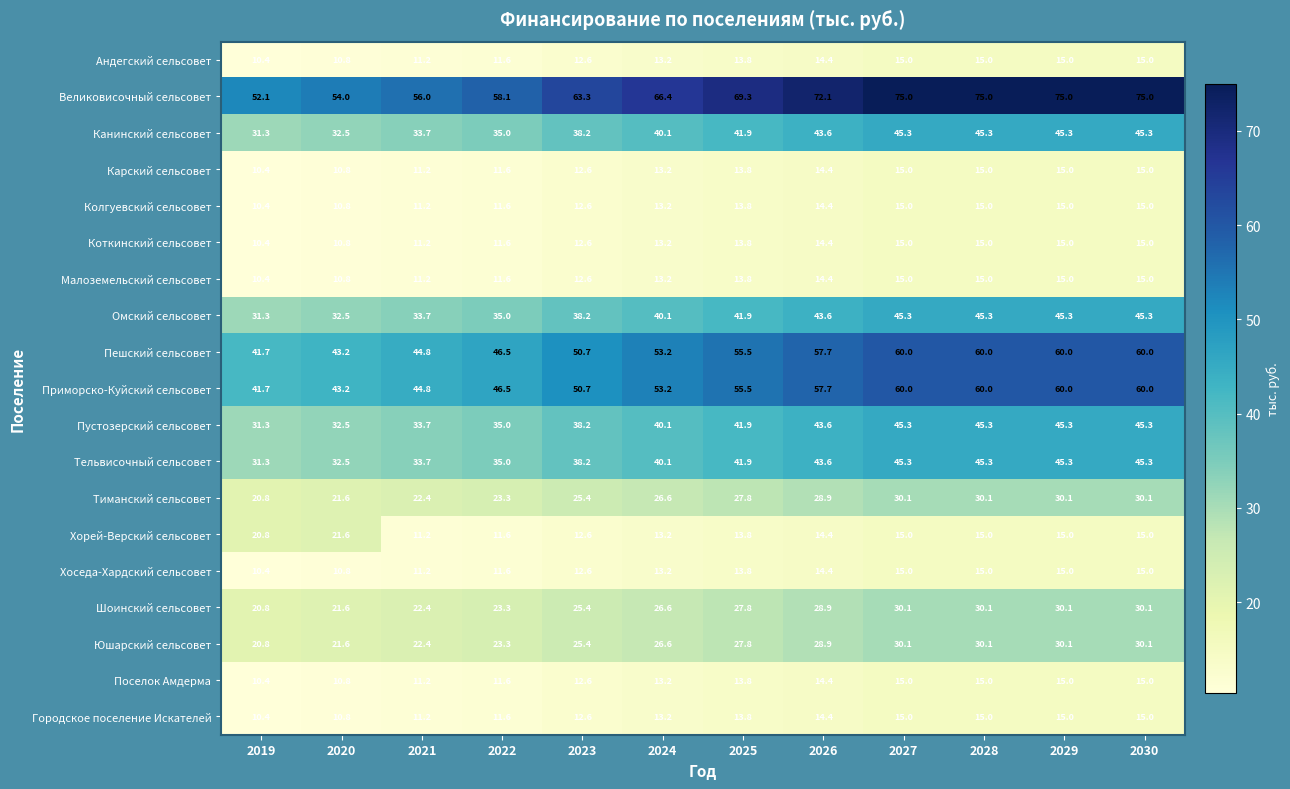

Read the Приморско-Куйский сельсовет value at 2029.

60.0